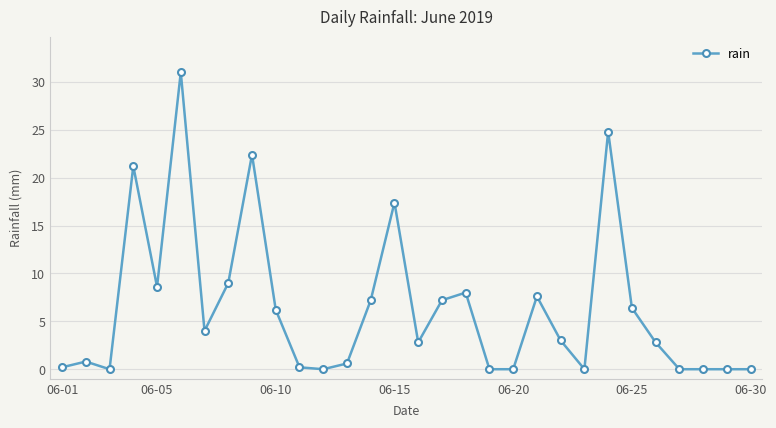

True or false: there are more than 1 points higher than both neighbors.

True